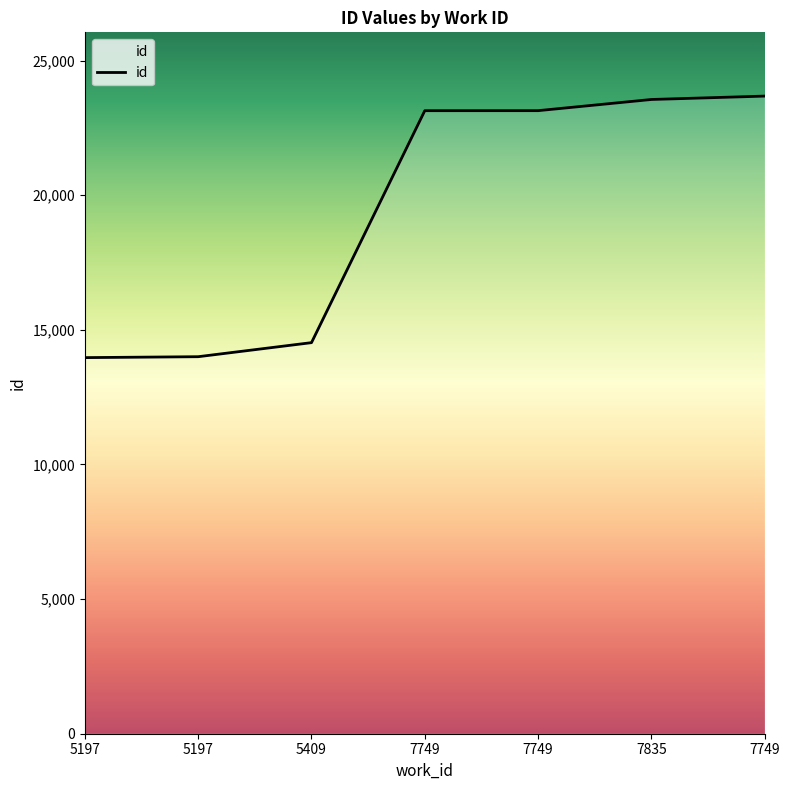

Rank the categories by value from lowest to highest.

5197, 5197, 5409, 7749, 7749, 7835, 7749